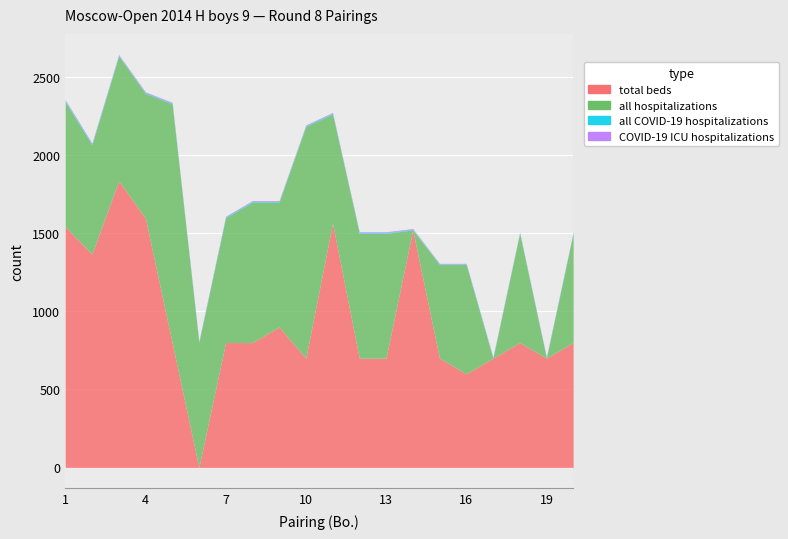

At how many categories does at least one series exceed 1383?

7